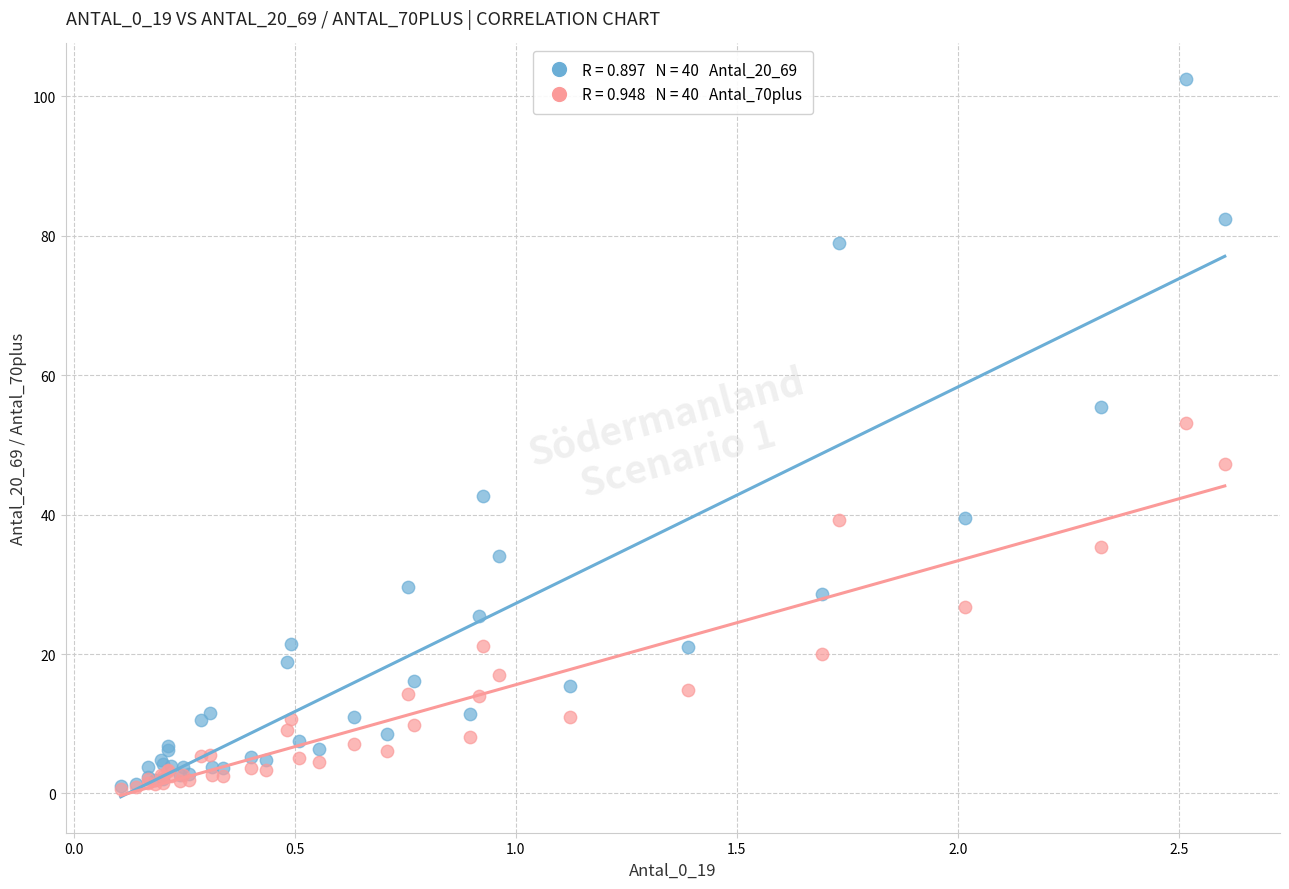

Across all series, what Y value is closest to 51?

53.2